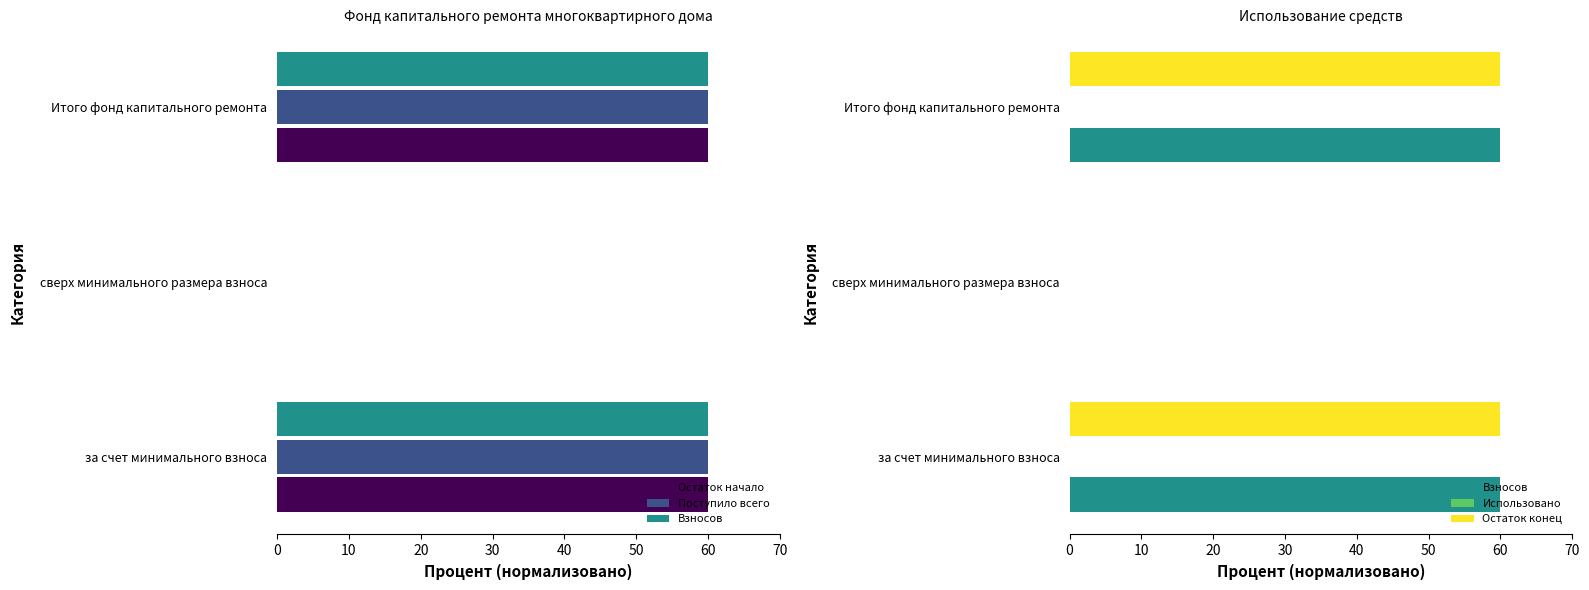

How many series are shown in this chart?

5